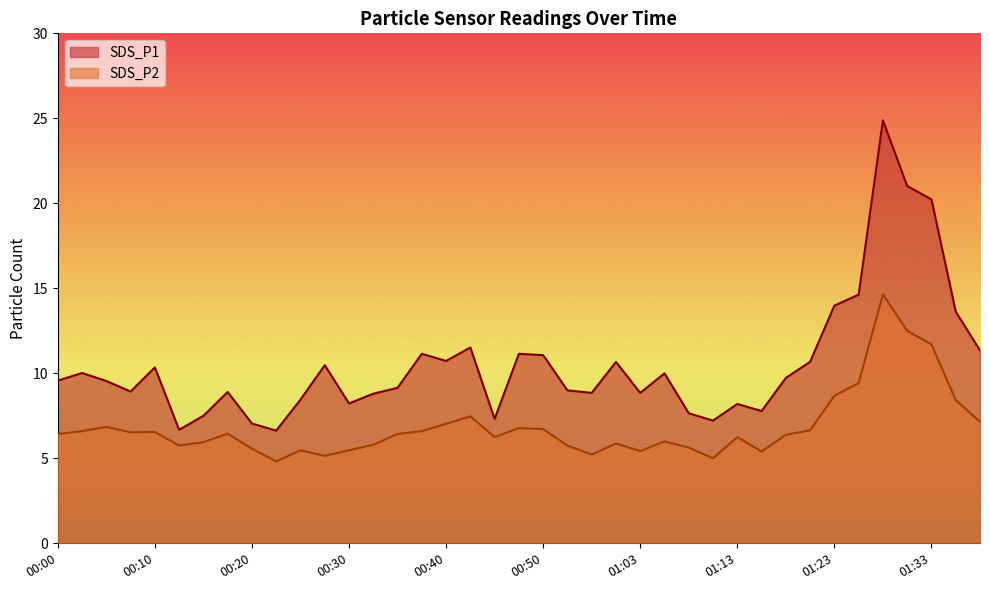

What is the label of the 3rd point from the left?

00:05